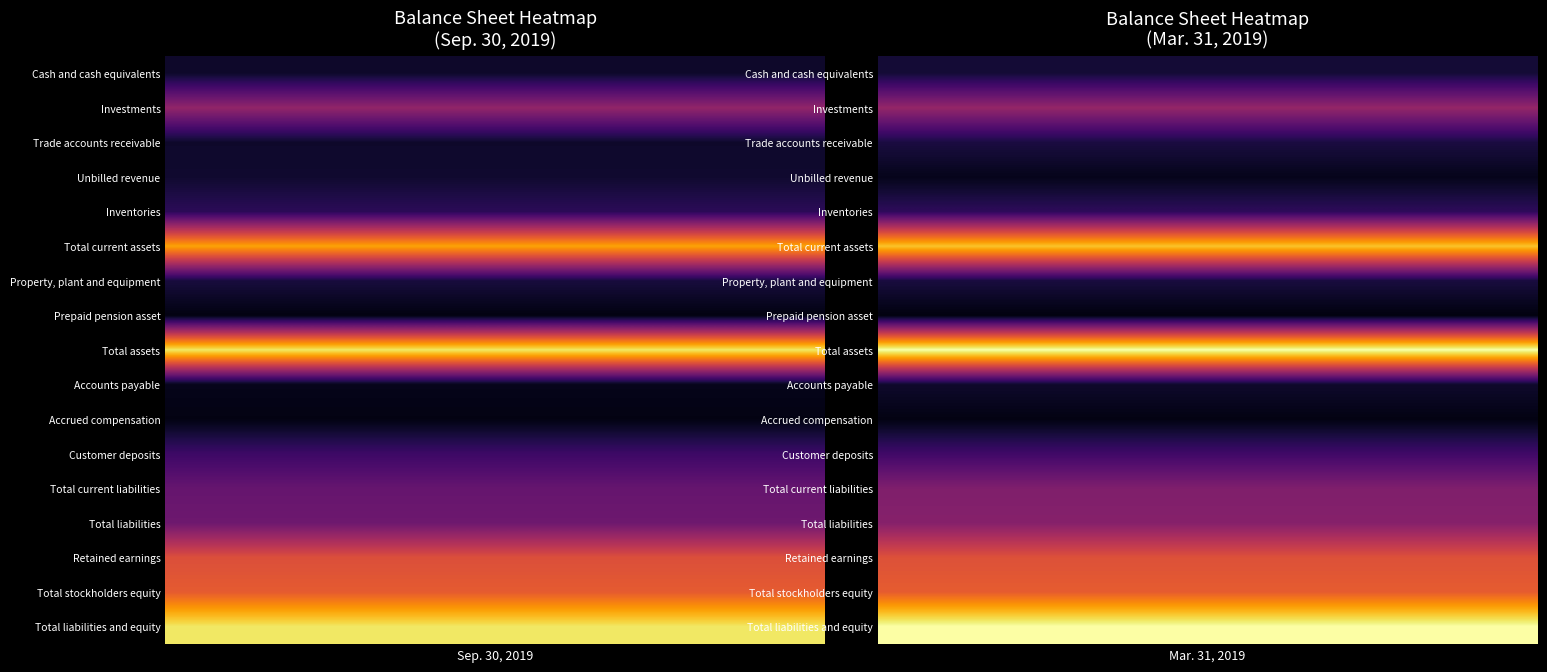

Which series has the widest spread of values?

Total current assets